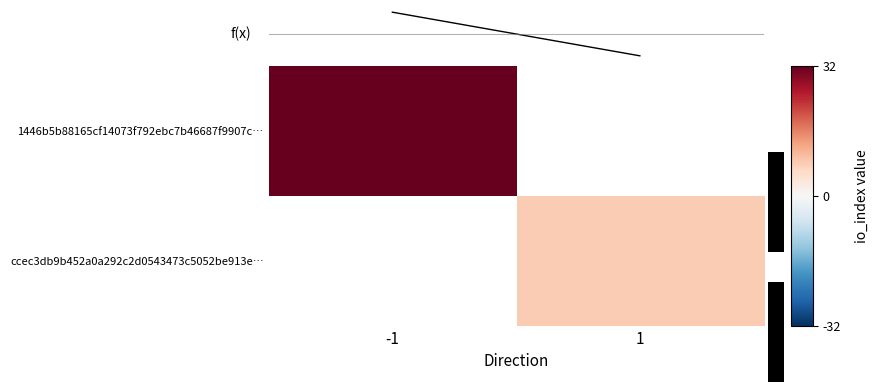

Rank the categories by ccec3db9b452a0a292c2d0543473c5052be913e… value from highest to lowest.

-1, 1